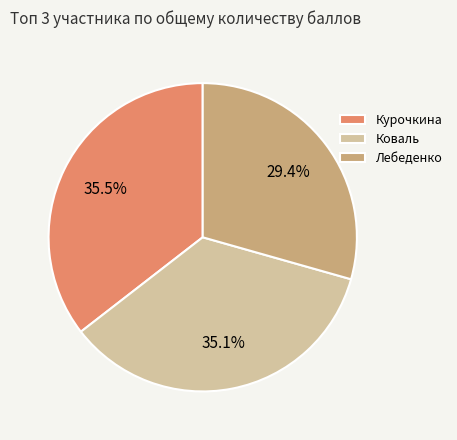

What is the ratio of the value at Курочкина to the value at Лебеденко?

1.2